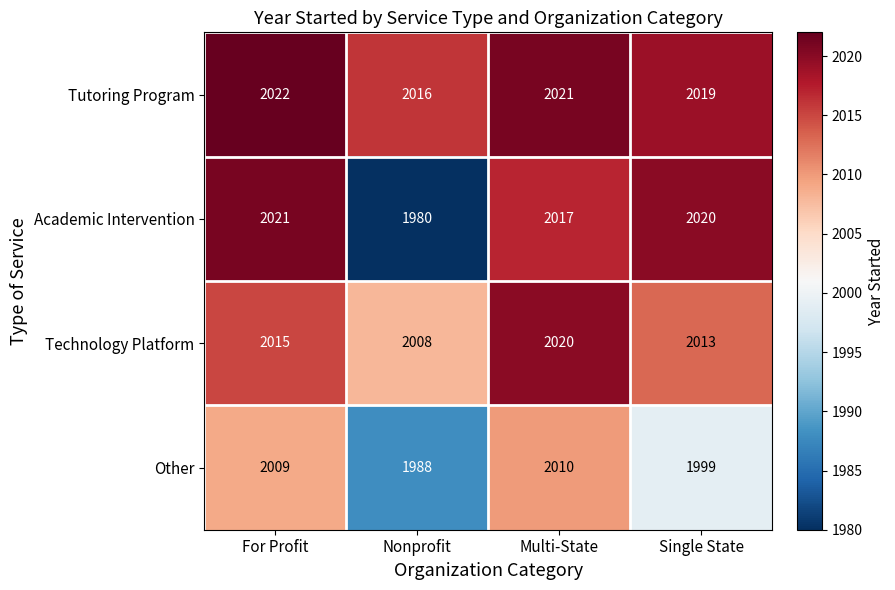

The value of Academic Intervention at For Profit is 2021. True or false?

True